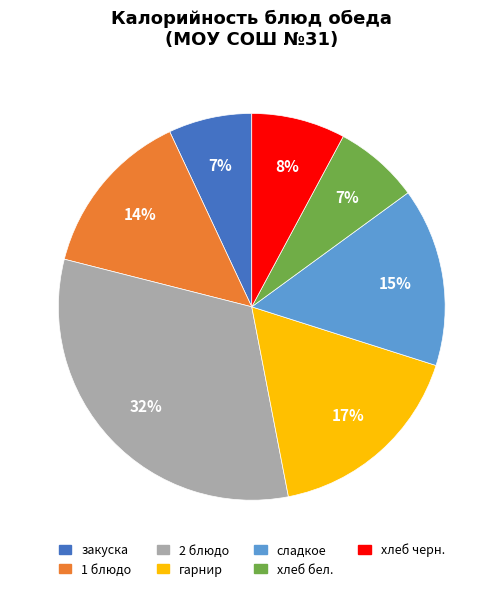

To the nearest percent, what is the difference between the largest and smallest slice percentages?

25%